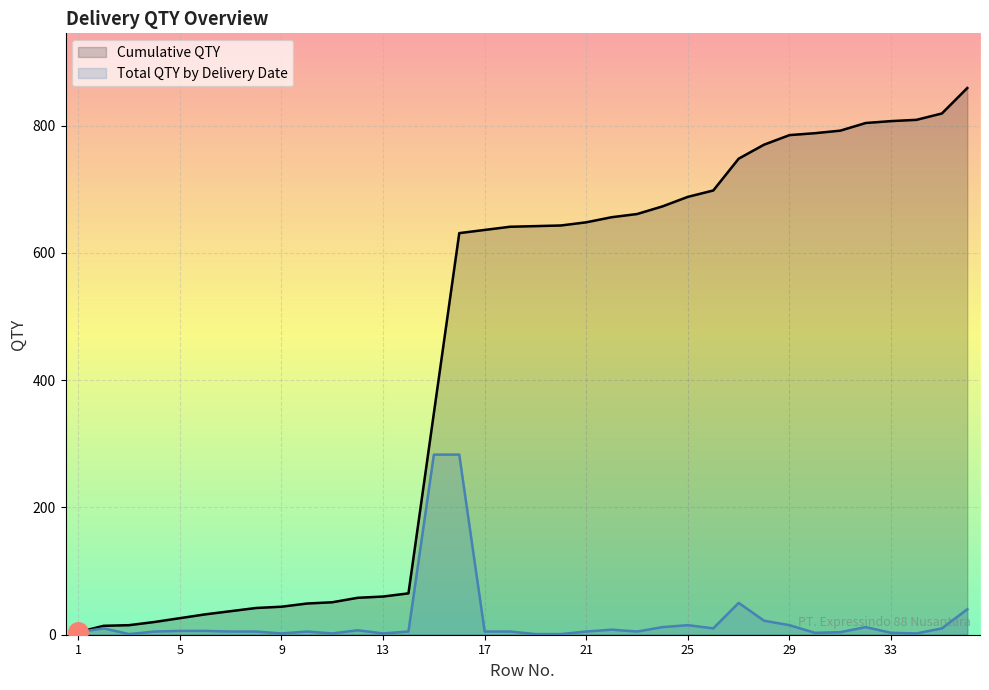

What is the greatest value displayed?

859